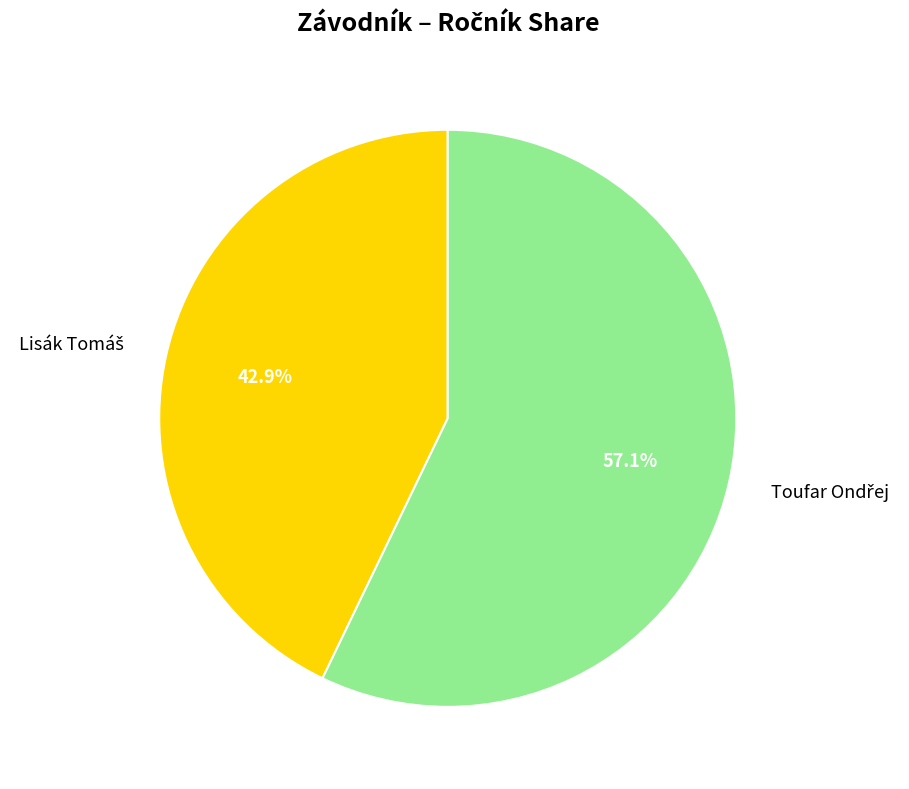

Is there a majority slice in this chart?

Yes